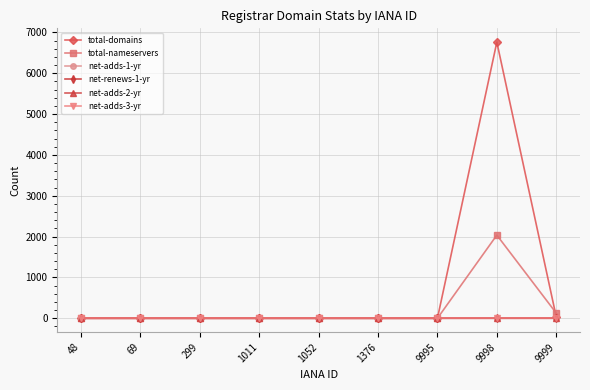

At which category does total-nameservers reach its first local peak?

9998